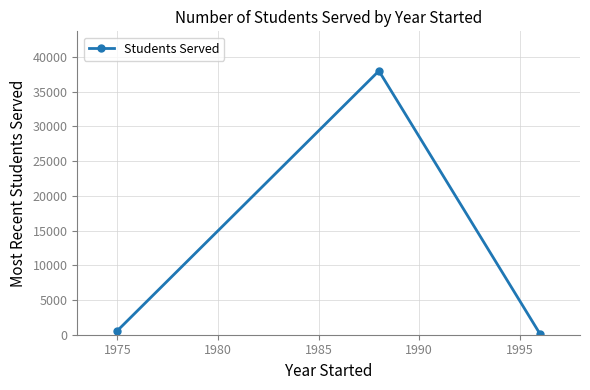

What is the value of the 1st point from the left?

600